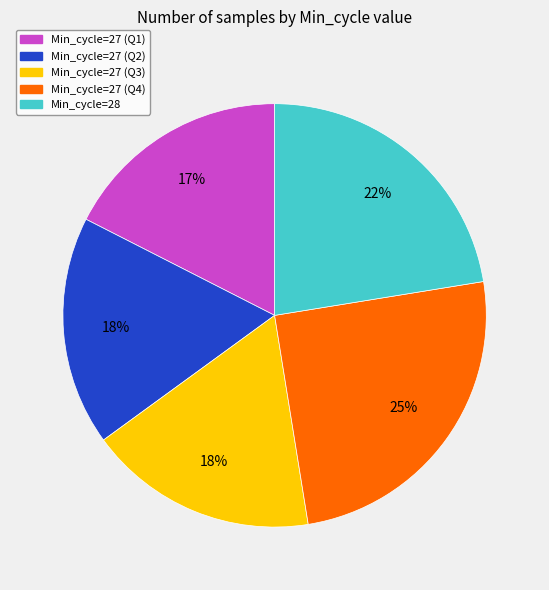

Count the number of slices in the pie.

5